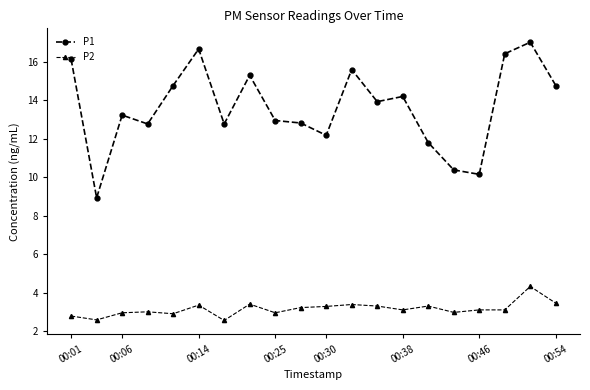

List the series in order of their peak value, highest first.

P1, P2